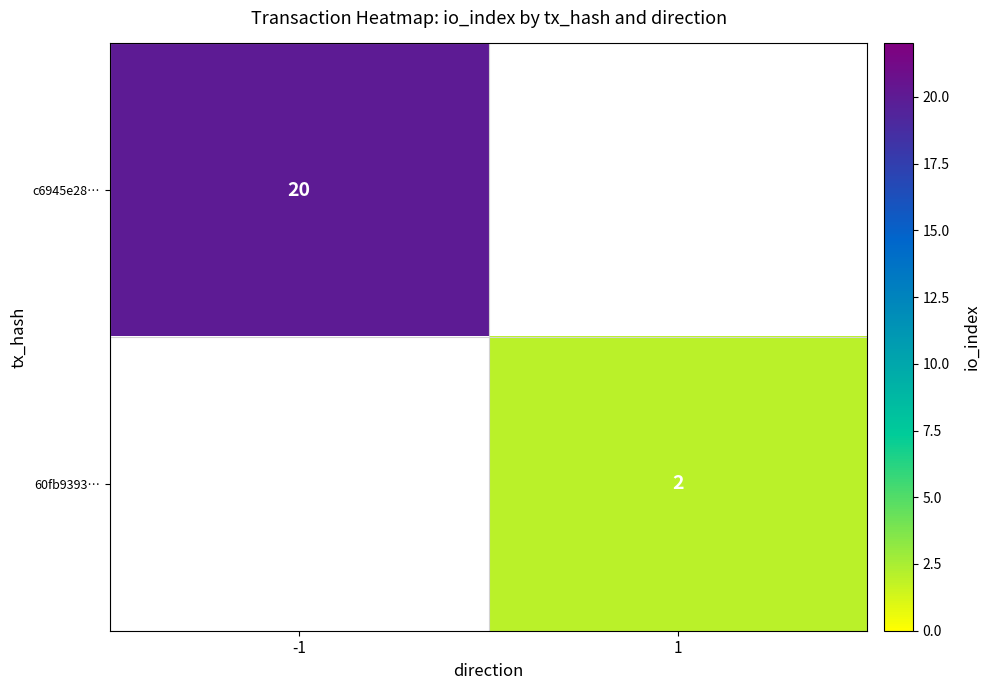

Is the value of 60fb9393… at 1 greater than the value of c6945e28… at -1?

No